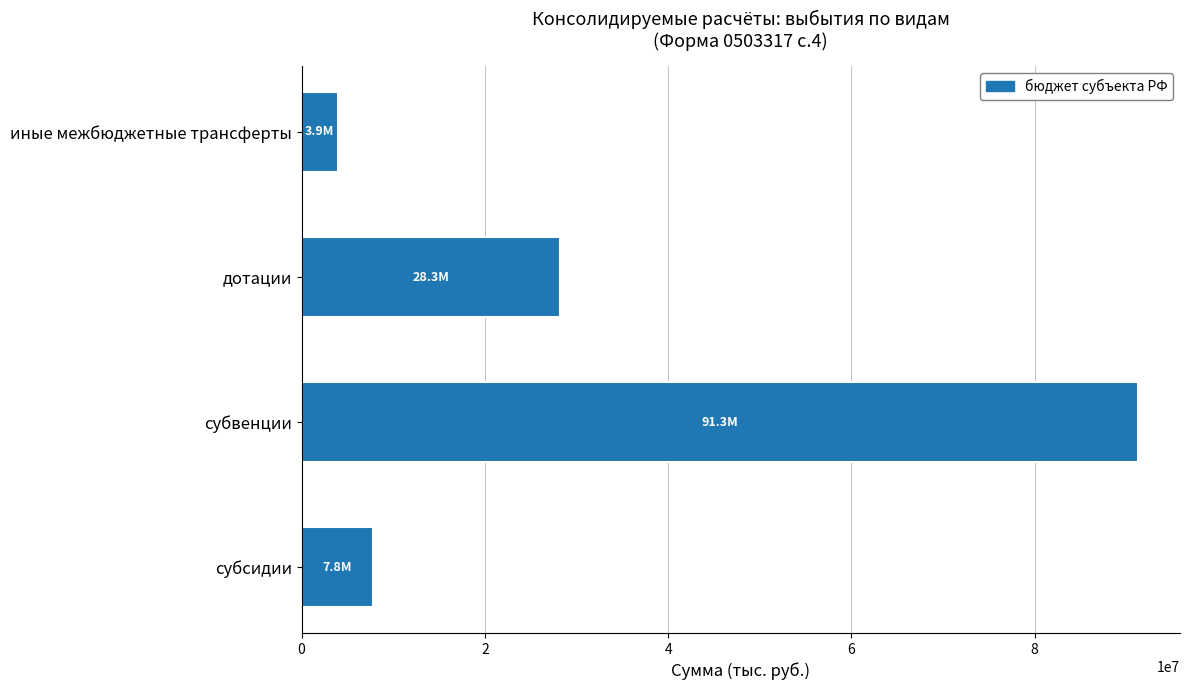

At which category does the chart reach its peak across all series?

субвенции